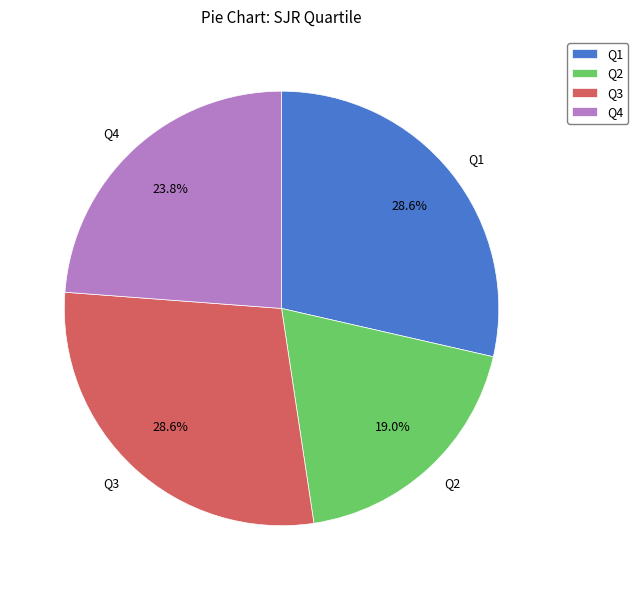

Is Q1 the majority of the pie?

No